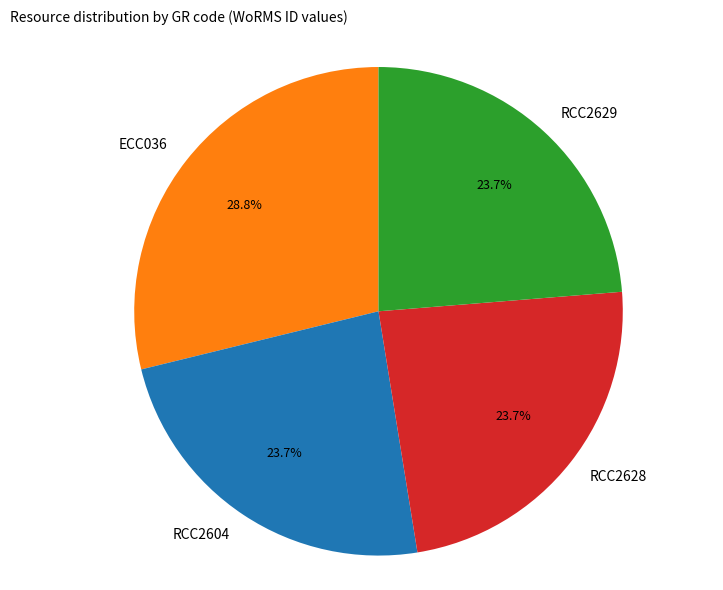

What portion of the pie excludes ECC036?

71.2%